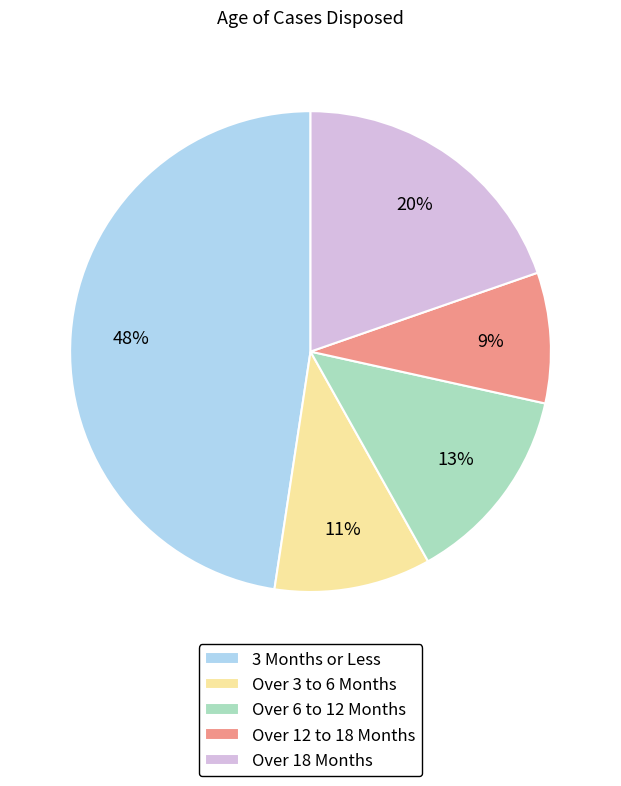

To the nearest percent, what is the difference between the Over 3 to 6 Months and 3 Months or Less slice percentages?

37%